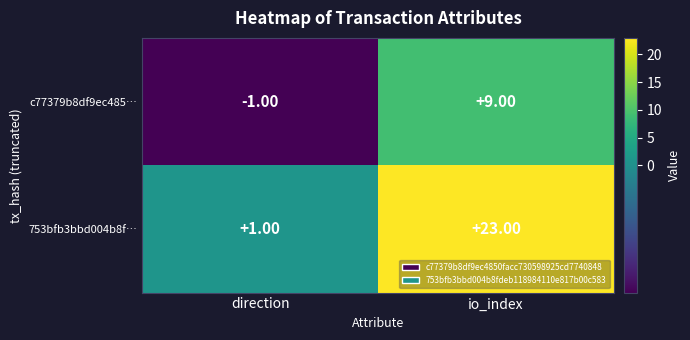

What is the total value across all series at io_index?

32